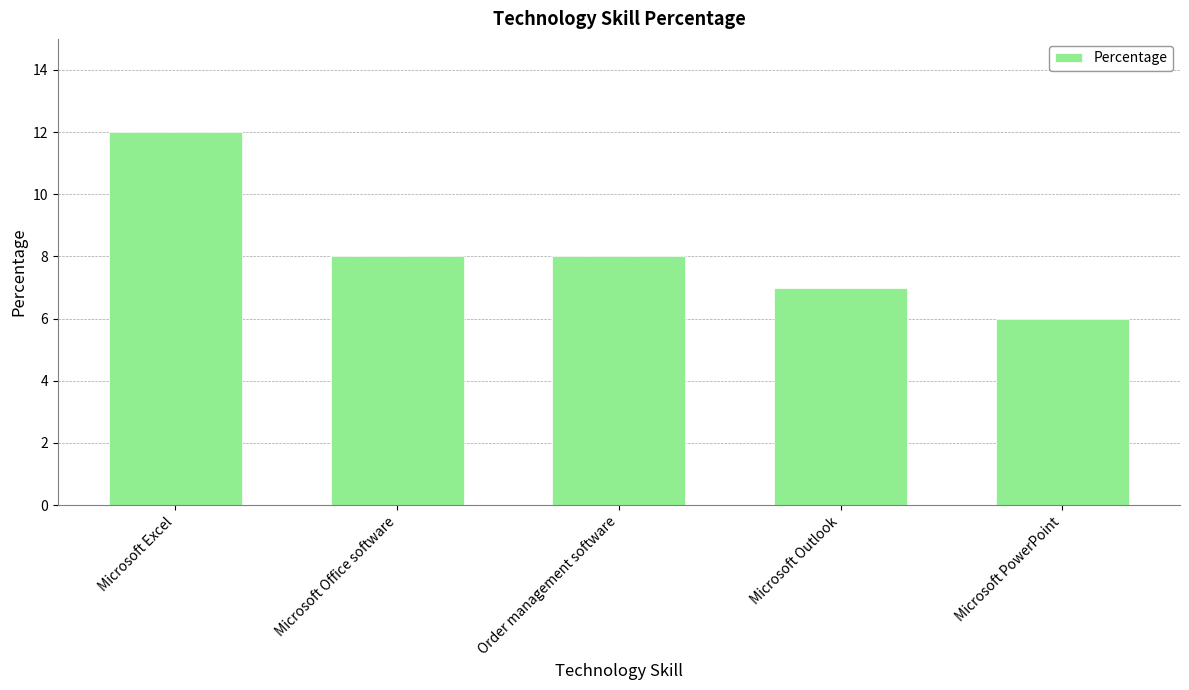

Count the number of data series in this chart.

1